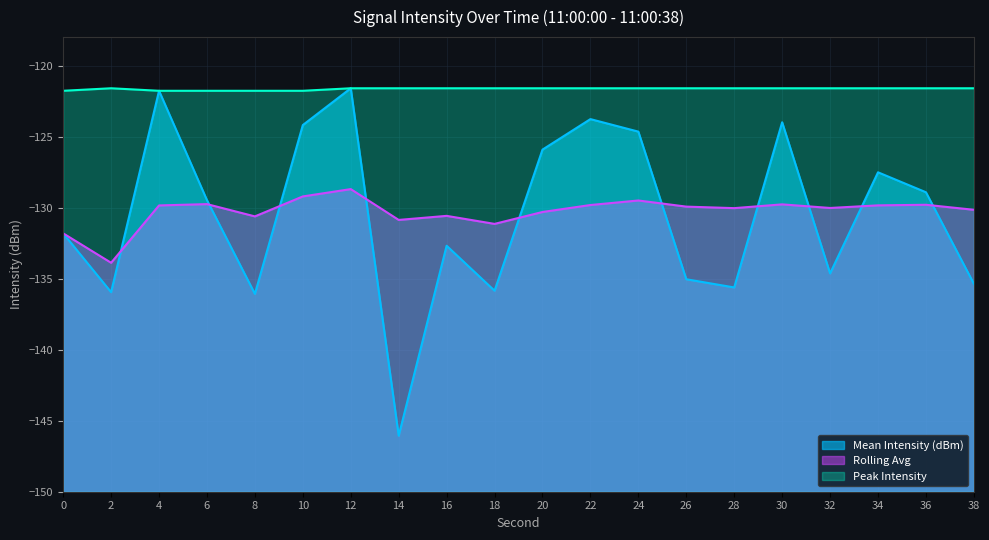

The Rolling Avg series shows -50.2 at 4. True or false?

False